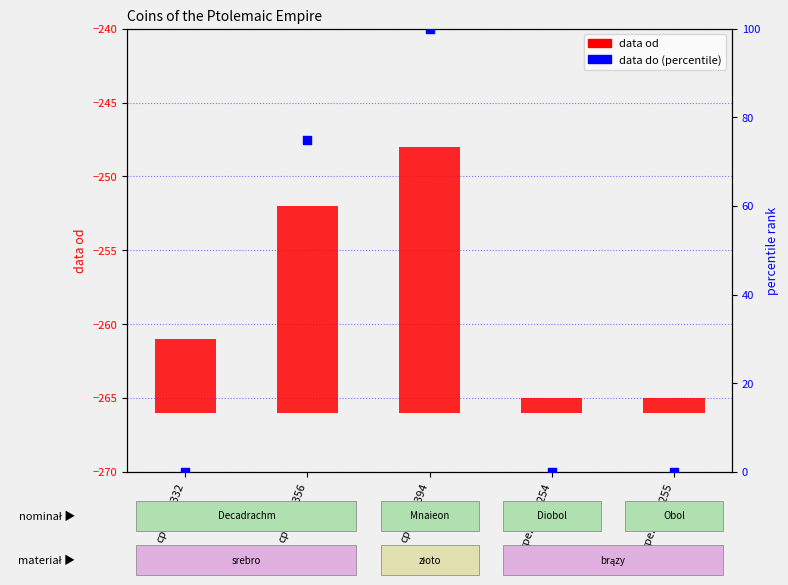

What are all the series names shown in the legend?

data od, data do (percentile)